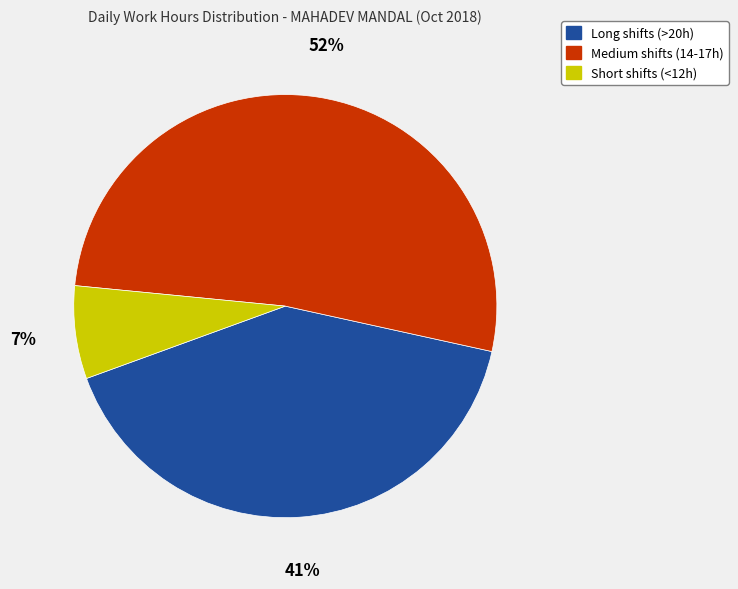

To the nearest percent, what is the average slice percentage?

33%